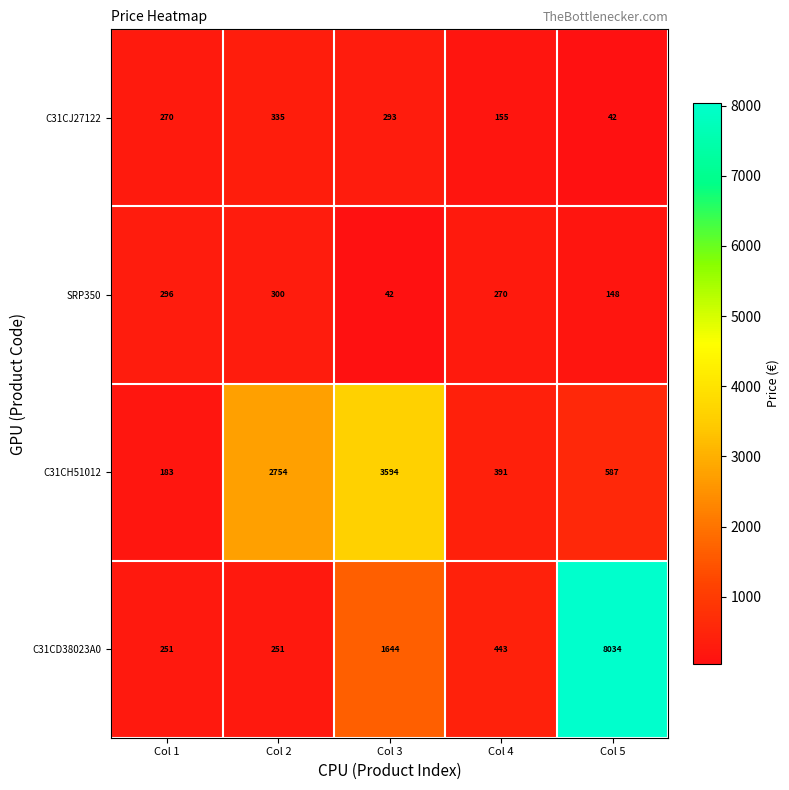

Is it true that C31CD38023A0 equals 251 at Col 1?

True